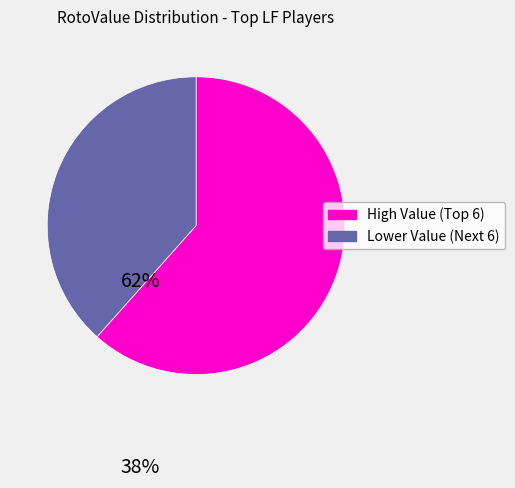

Is there a majority slice in this chart?

Yes